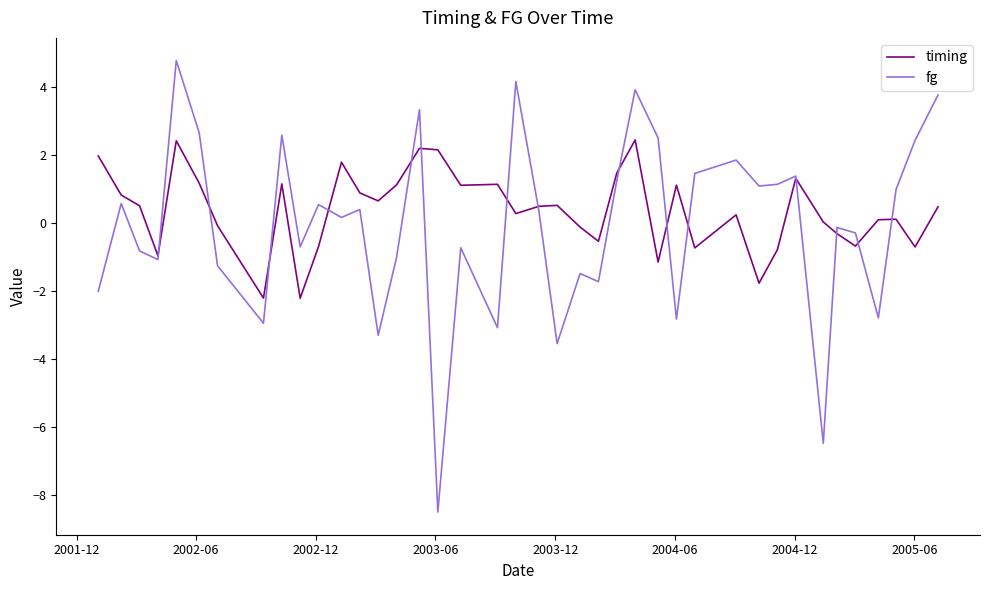

Does the chart have visible grid lines?

No